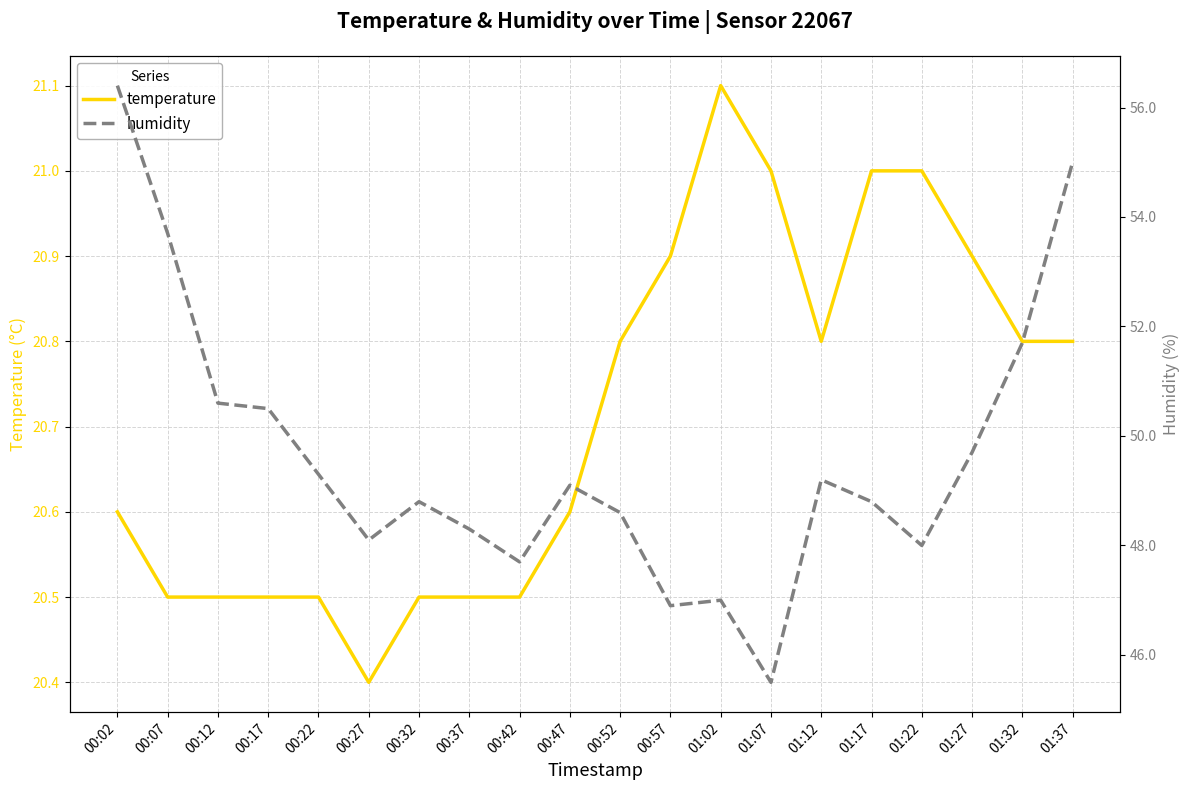

Does the chart have visible grid lines?

Yes